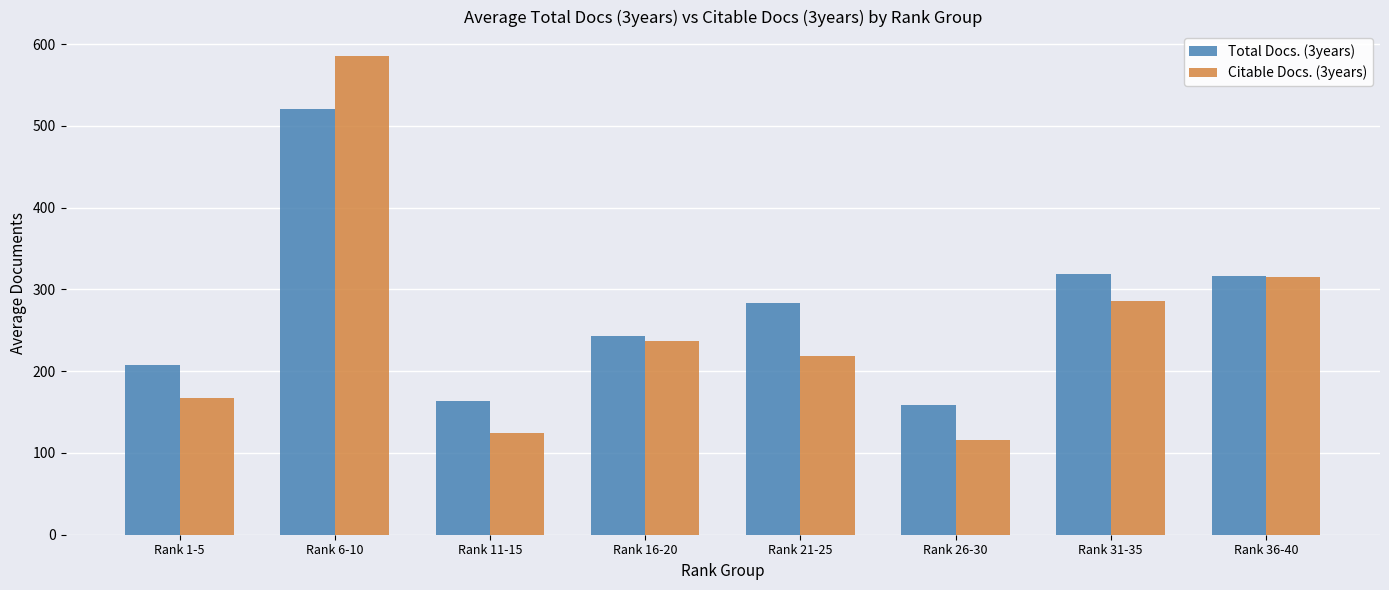

What is the difference between the maximum and second lowest values in the Citable Docs. (3years) series?

461